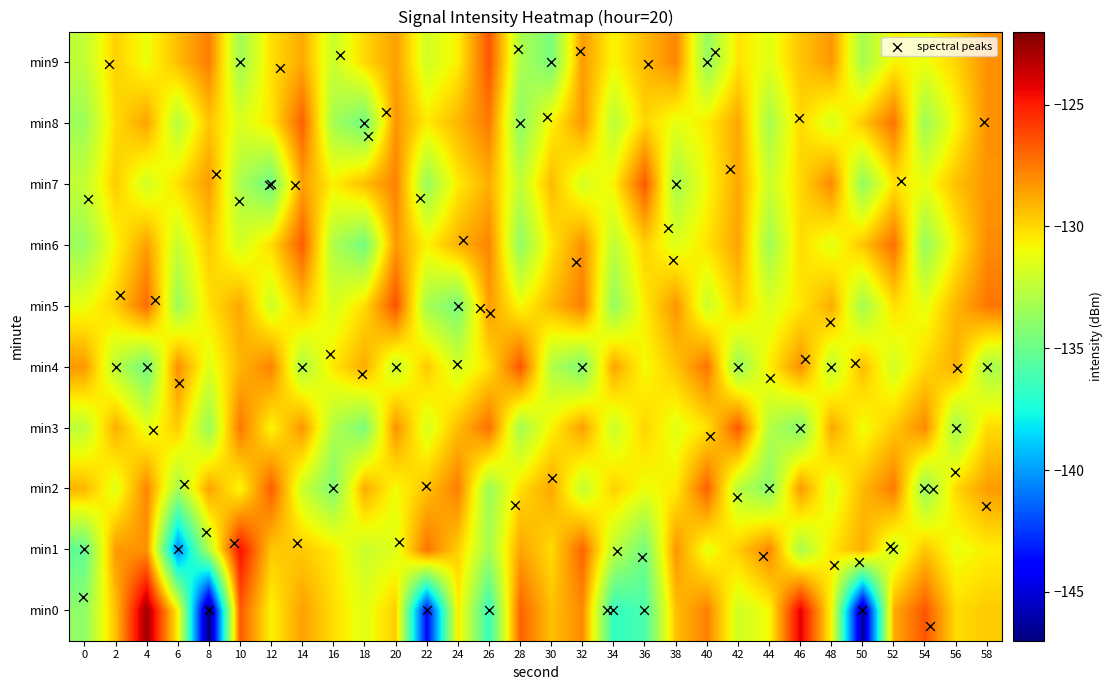

Between 20 and 42, which series saw the biggest shift?

5